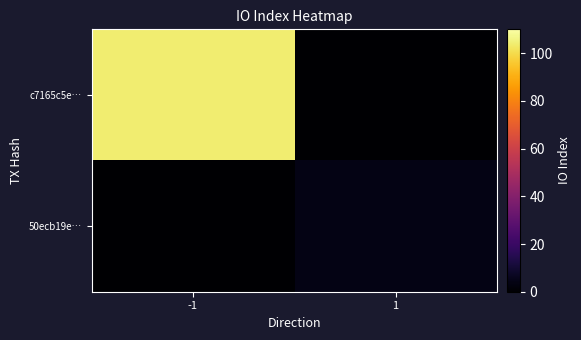

Rank the series by their maximum value, from highest to lowest.

c7165c5e…, 50ecb19e…